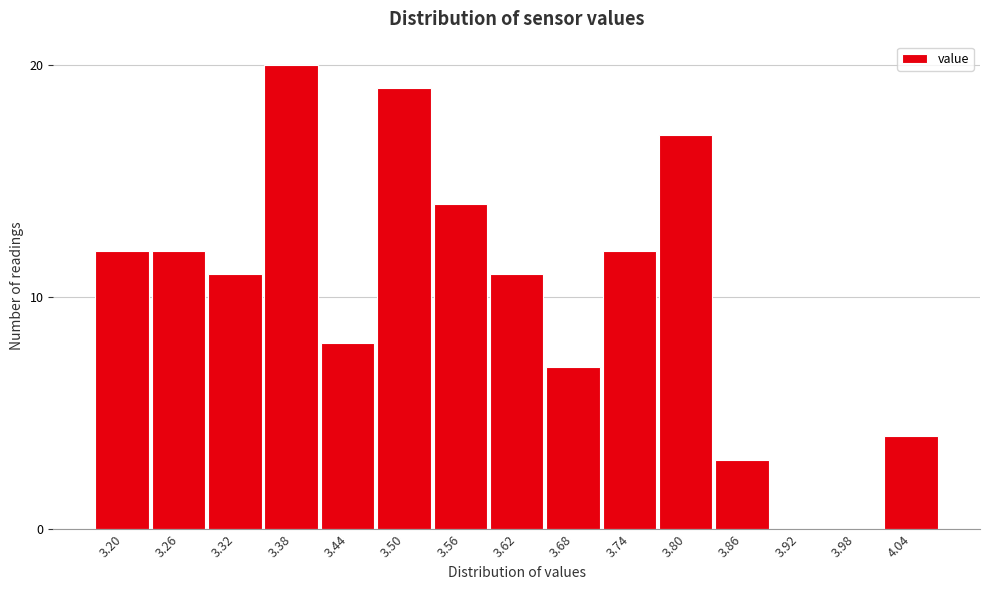

Reading left to right, what are all the values shown in this chart?

3.20=12	3.26=12	3.32=11	3.38=20	3.44=8	3.50=19	3.56=14	3.62=11	3.68=7	3.74=12	3.80=17	3.86=3	3.92=0	3.98=0	4.04=4